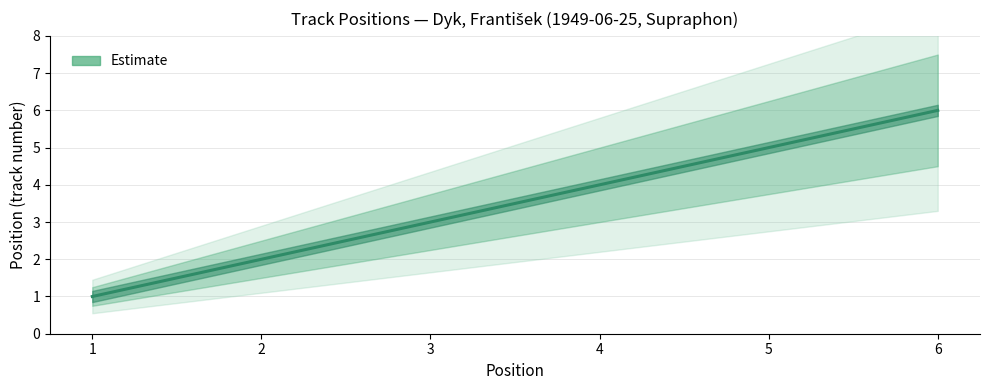

Rank the categories by value from highest to lowest.

6, 5, 4, 3, 2, 1